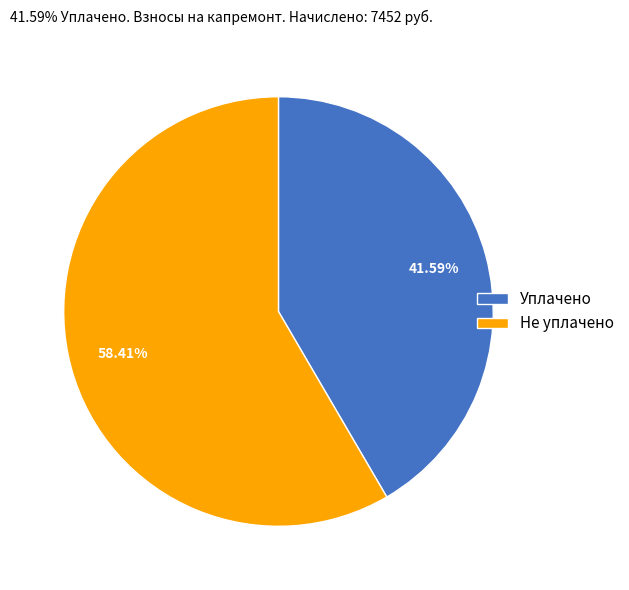

How many segments does this pie chart have?

2